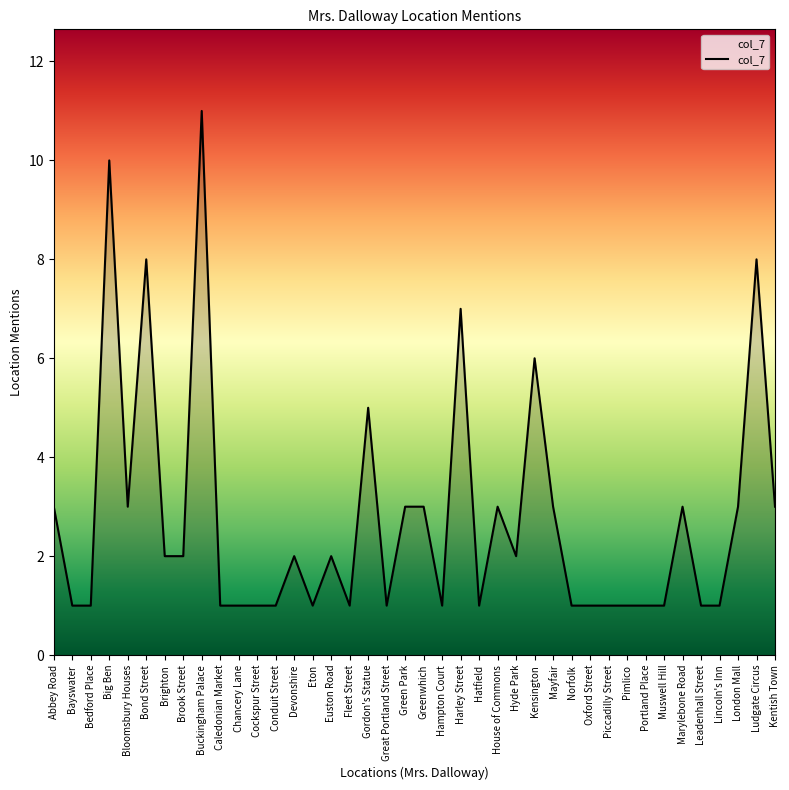

What position from the right is Fleet Street?

24